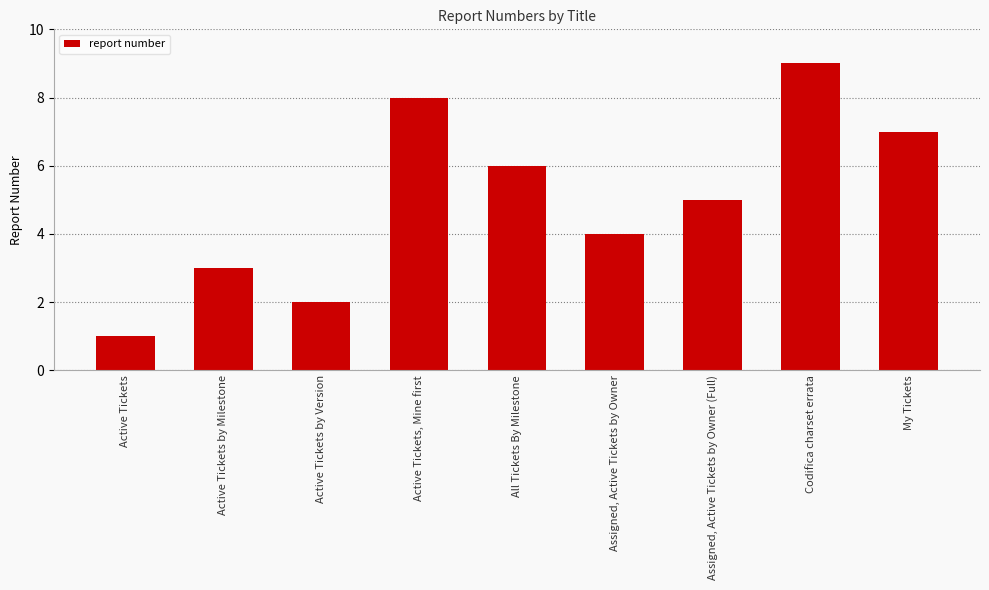

Where is the data nearest to the value 5?

Assigned, Active Tickets by Owner (Full)